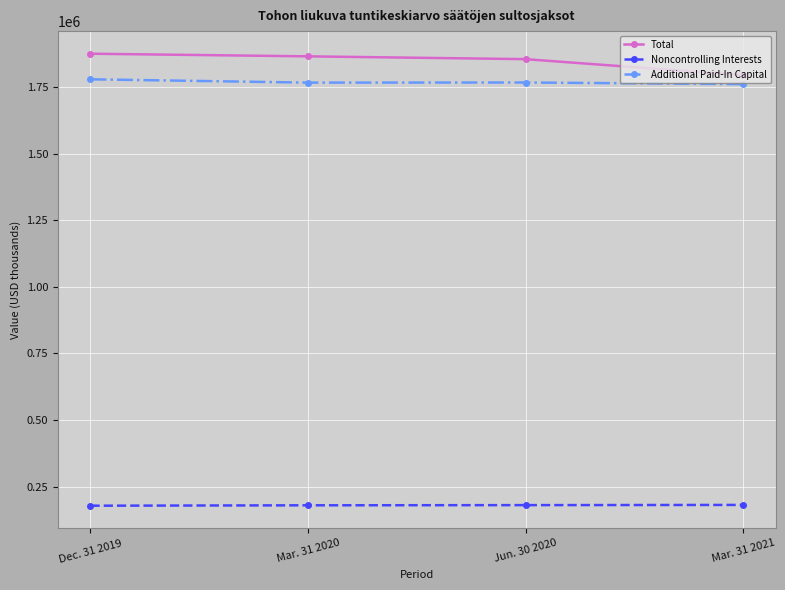

What is the sum of all Additional Paid-In Capital values?

7077348